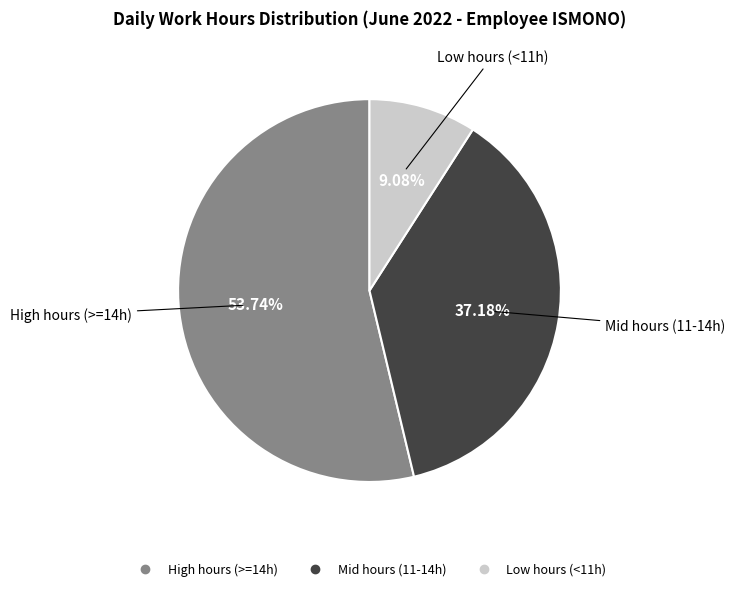

Does any single category account for the majority?

Yes